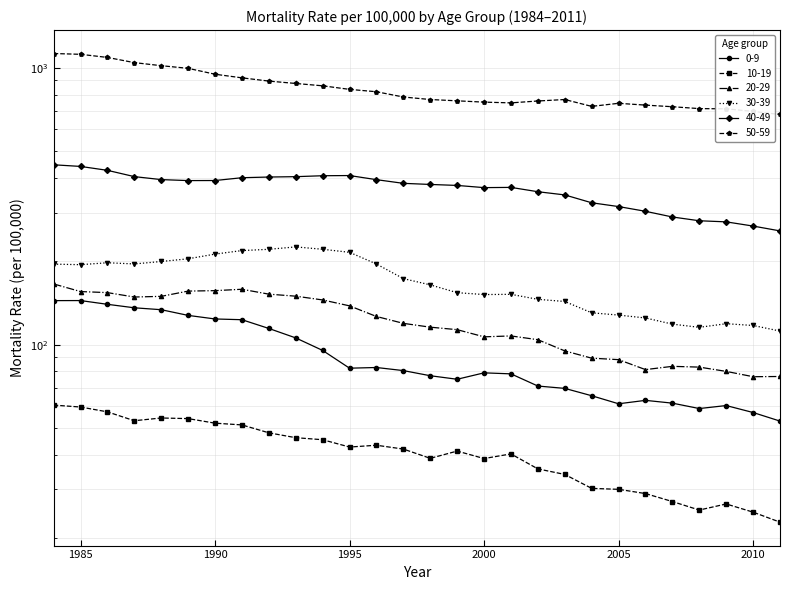

True or false: 0-9 and 20-29 cross at least once.

False